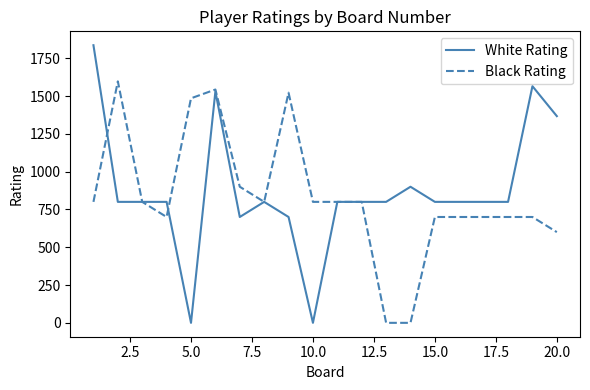

Which series has the widest spread of values?

White Rating